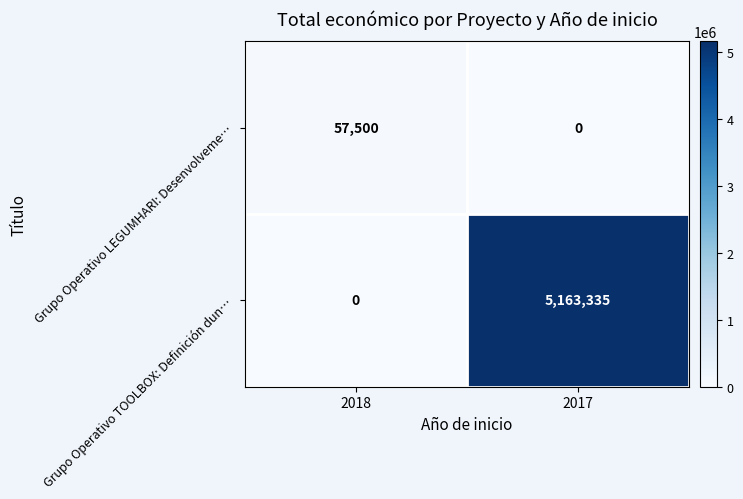

Which series has the widest spread of values?

Grupo Operativo TOOLBOX: Definición dun…